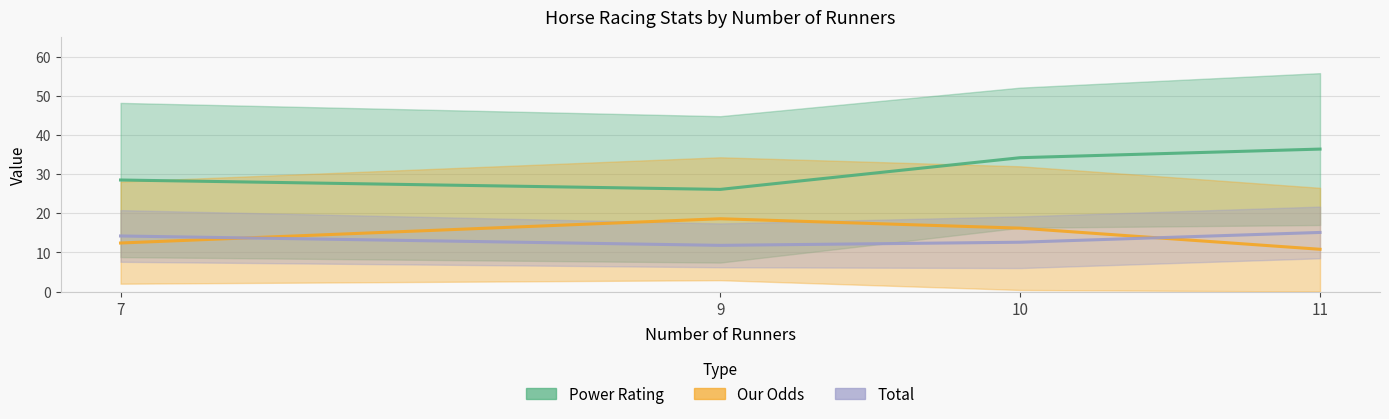

True or false: Total and Power Rating intersect in this chart.

False